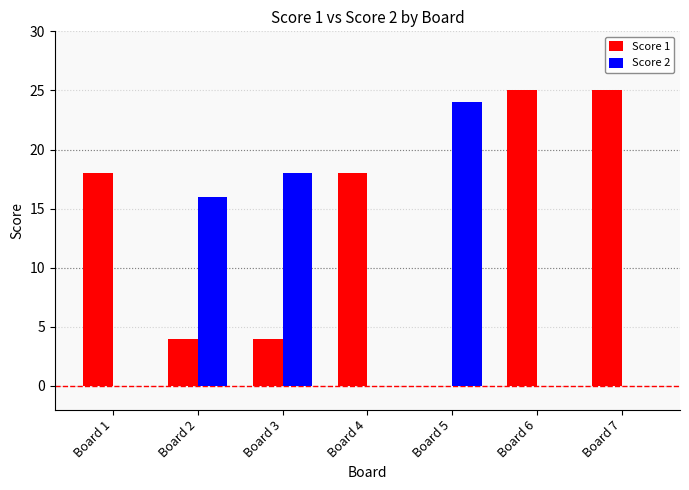

Is it true that Score 1 equals 6 at Board 2?

False